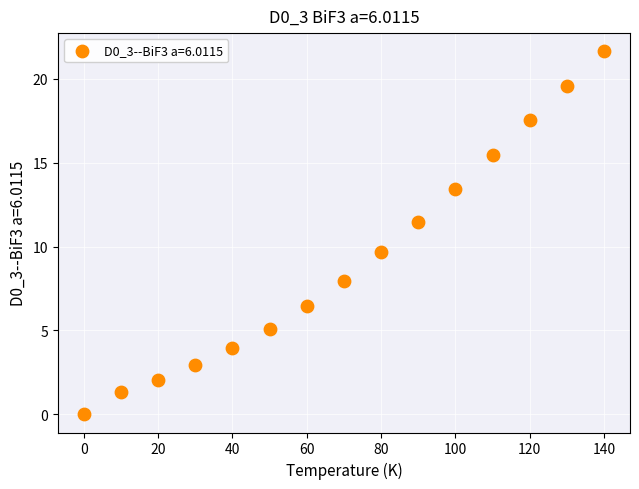

What Y value in the scatter plot is closest to 10?

9.7